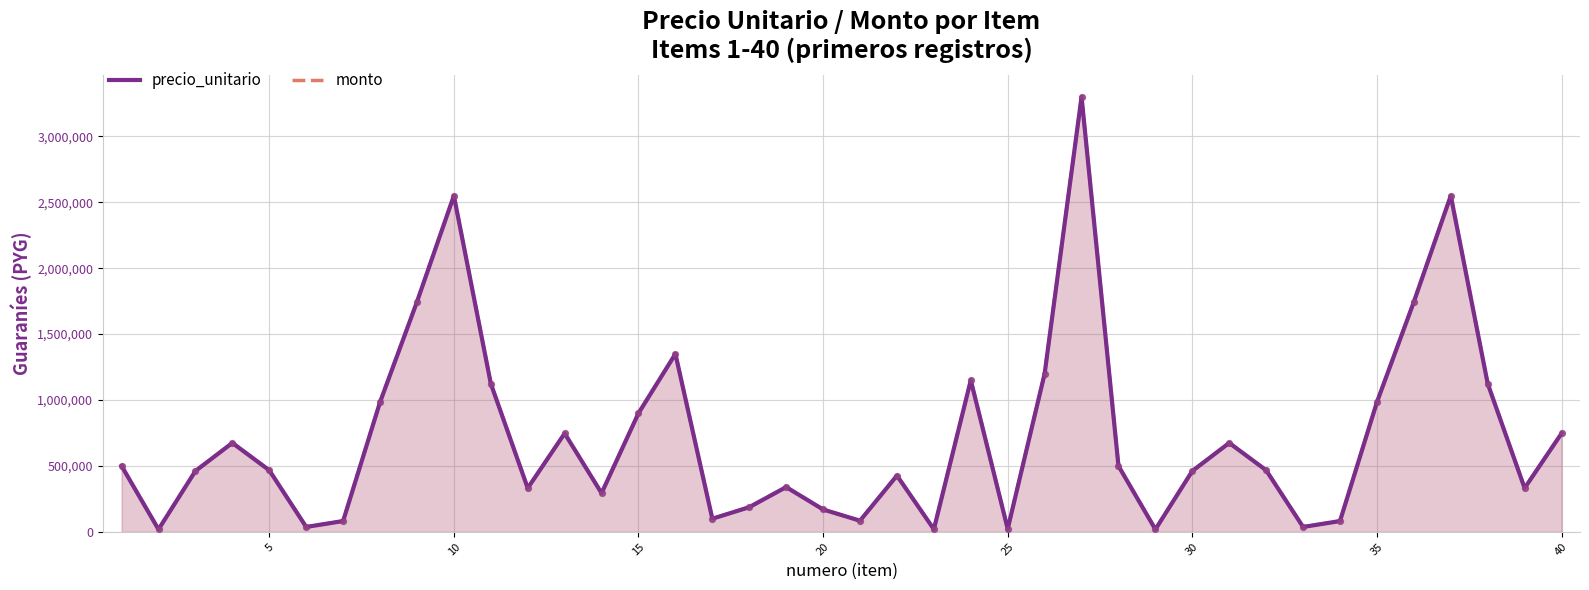

At how many categories does at least one series exceed 1672247?

5